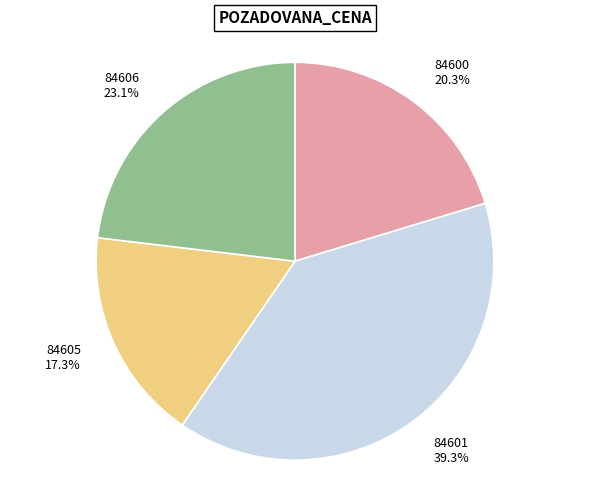

To the nearest percent, what is the difference between the largest and smallest slice percentages?

22%